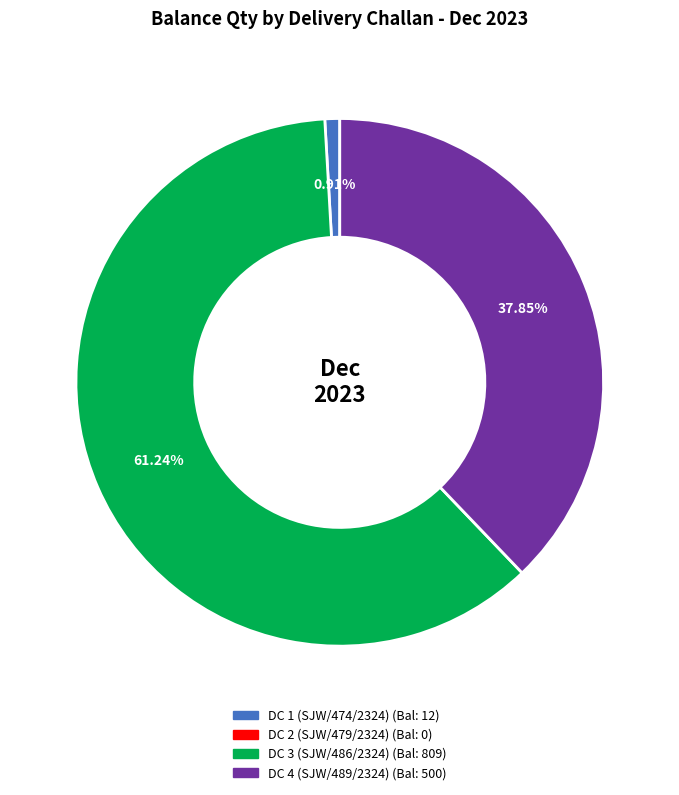

Is there a majority slice in this chart?

Yes